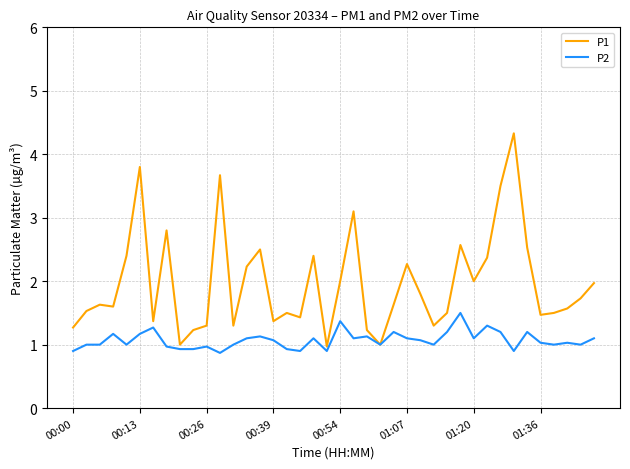

What is the difference between the second highest and minimum values in the P2 series?

0.5